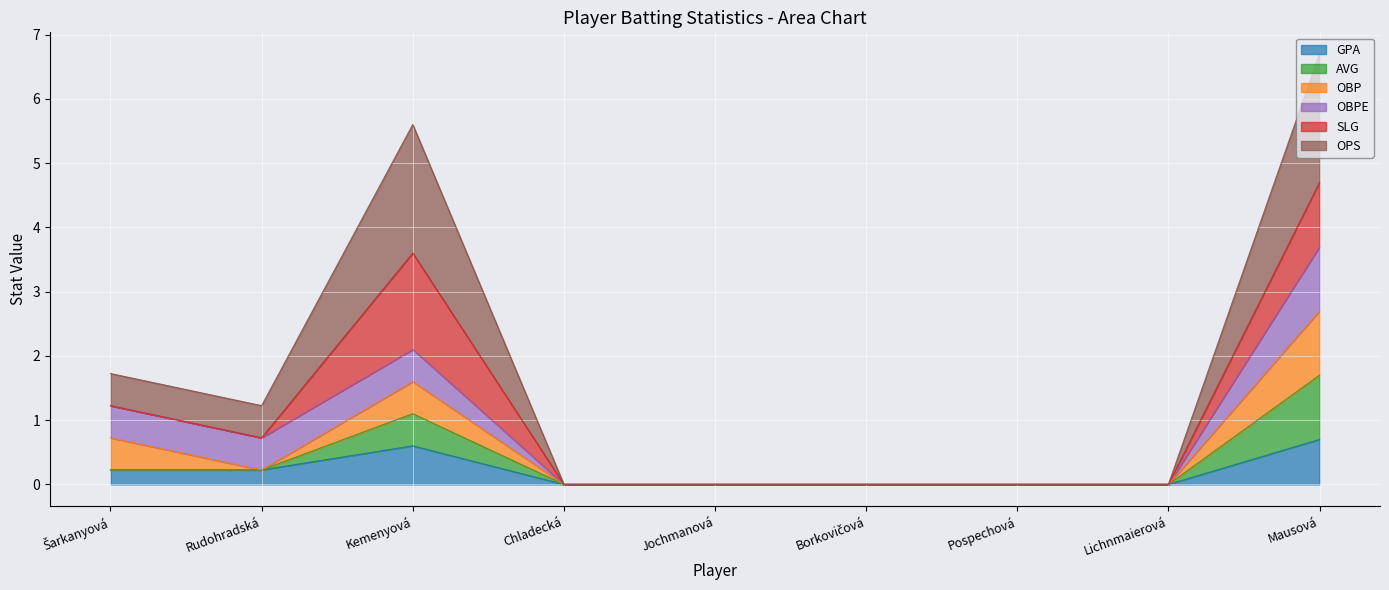

Count the number of categories in the chart.

9